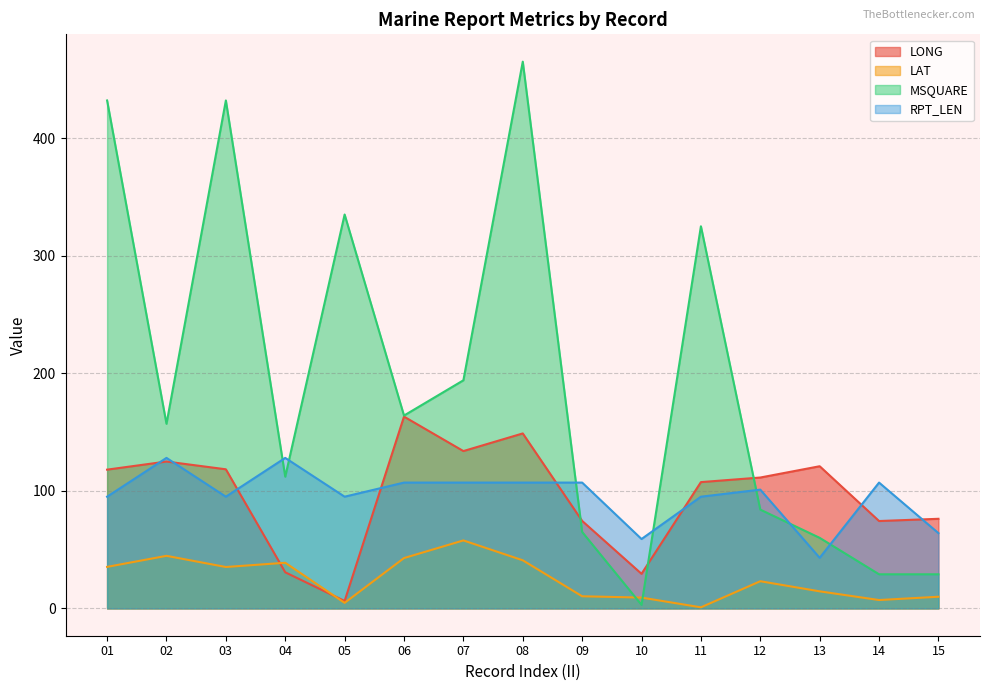

What is the sum of all RPT_LEN values?

1438.0